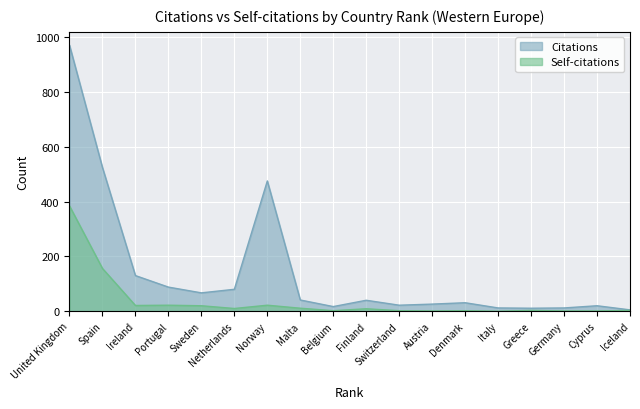

True or false: Citations and Self-citations cross at least once.

False